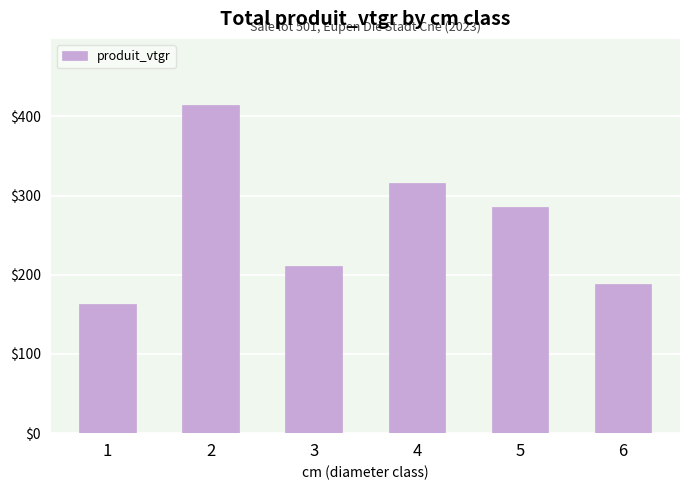

At which label is the value closest to 288?

5